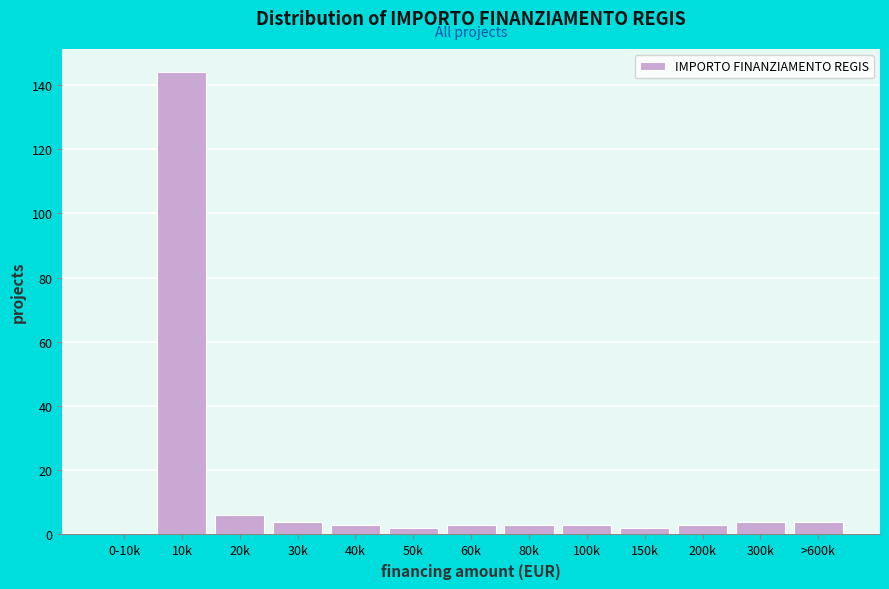

Reading left to right, extract all data points from this chart.

0-10k=0	10k=144	20k=6	30k=4	40k=3	50k=2	60k=3	80k=3	100k=3	150k=2	200k=3	300k=4	>600k=4